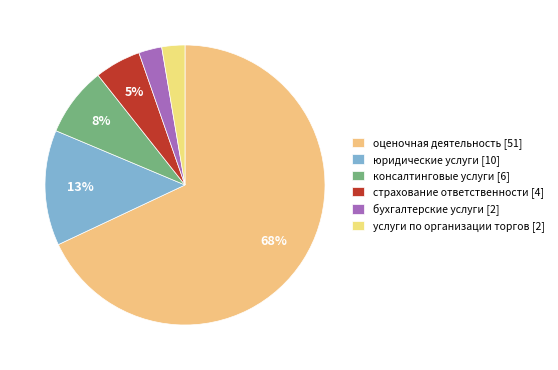

To the nearest percent, what percentage of the pie is услуги по организации торгов [2]?

3%